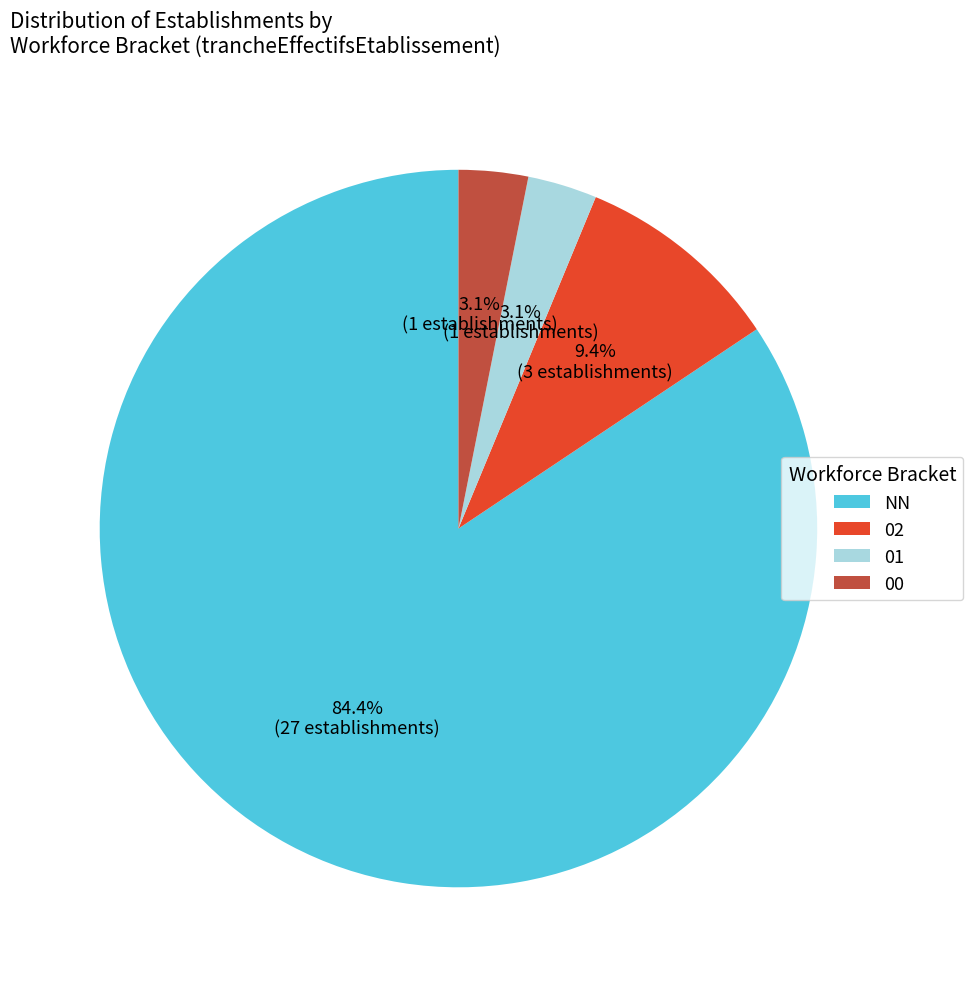

Does 01 represent more than half of the total?

No